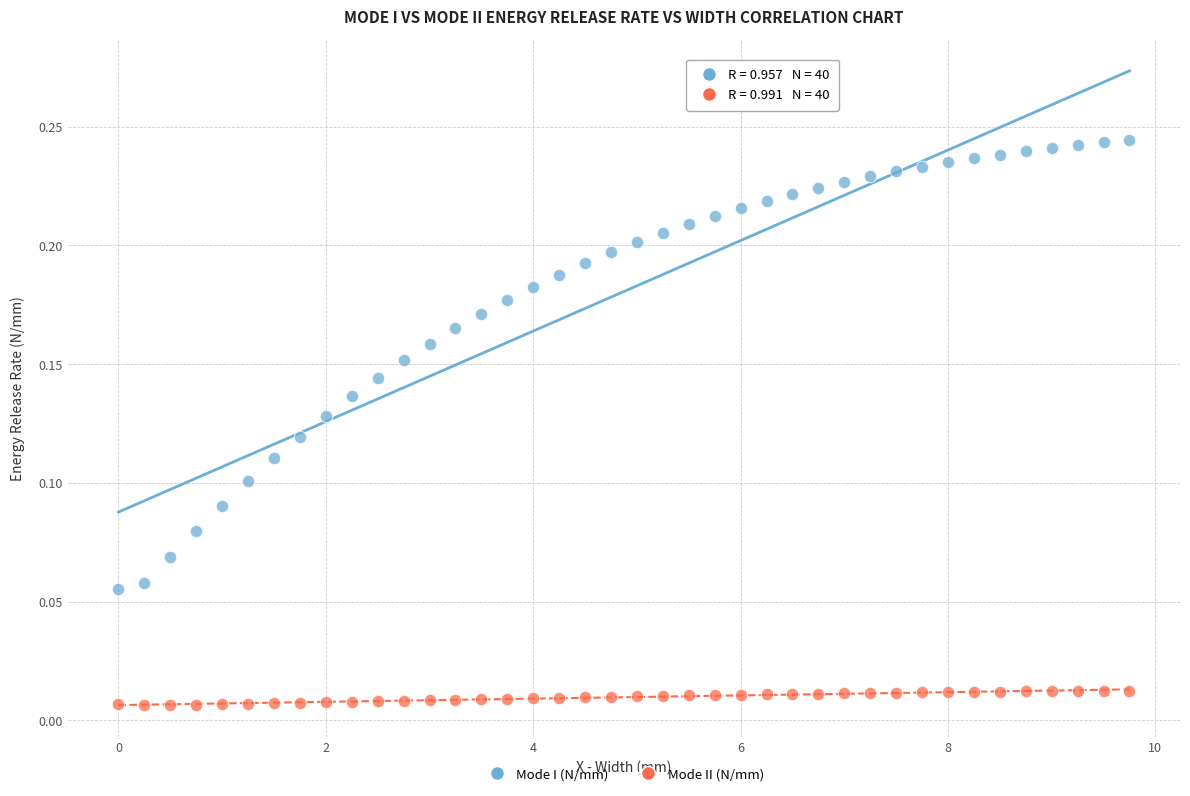

What are all the series names shown in the legend?

Mode I (N/mm), Mode II (N/mm)